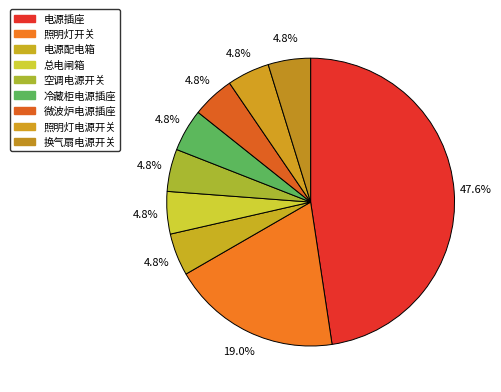

Rank the categories by value from lowest to highest.

电源配电箱, 总电闸箱, 空调电源开关, 冷藏柜电源插座, 微波炉电源插座, 照明灯电源开关, 换气扇电源开关, 照明灯开关, 电源插座